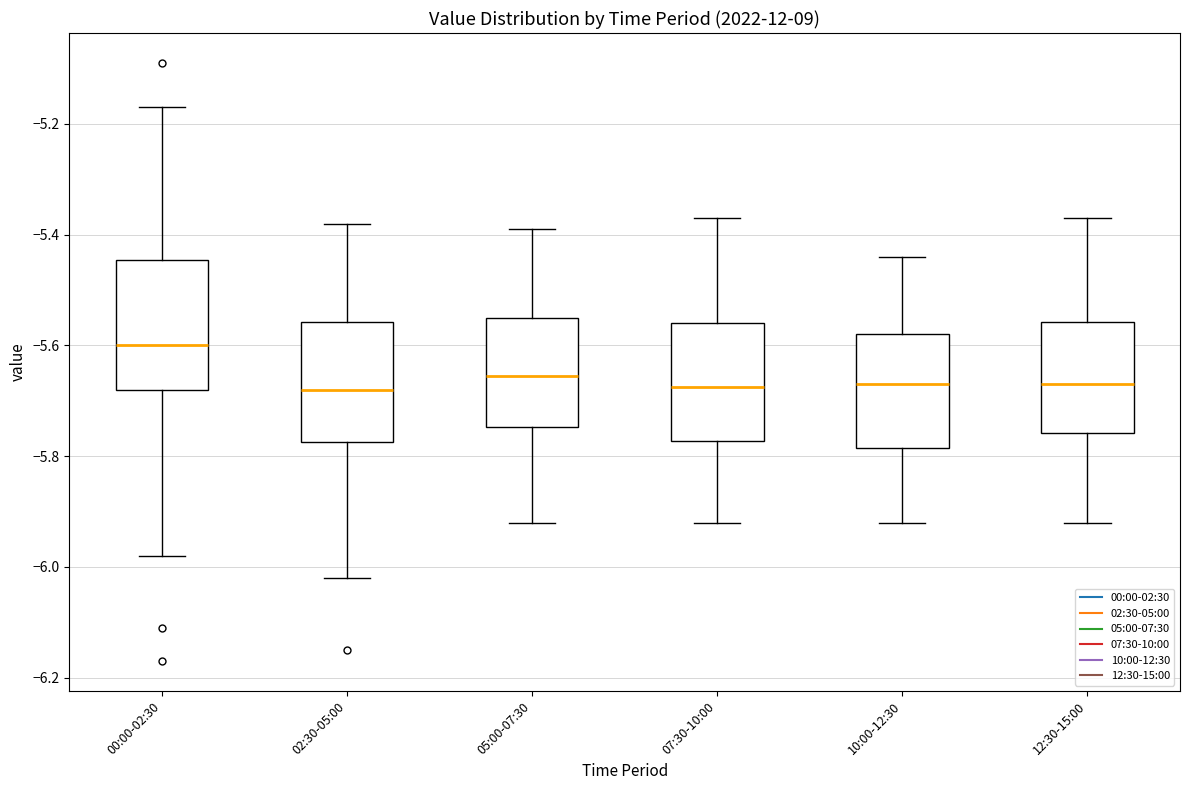

Where does the median line of the box for 05:00-07:30 sit on the y-axis? The values are not printed on the chart, so give them approximately, as read against the axis.

-5.66